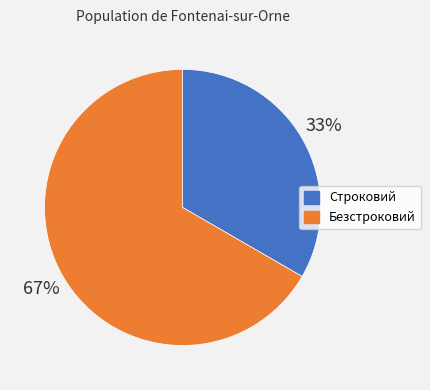

The Строковий slice represents 33% of the pie. True or false?

True